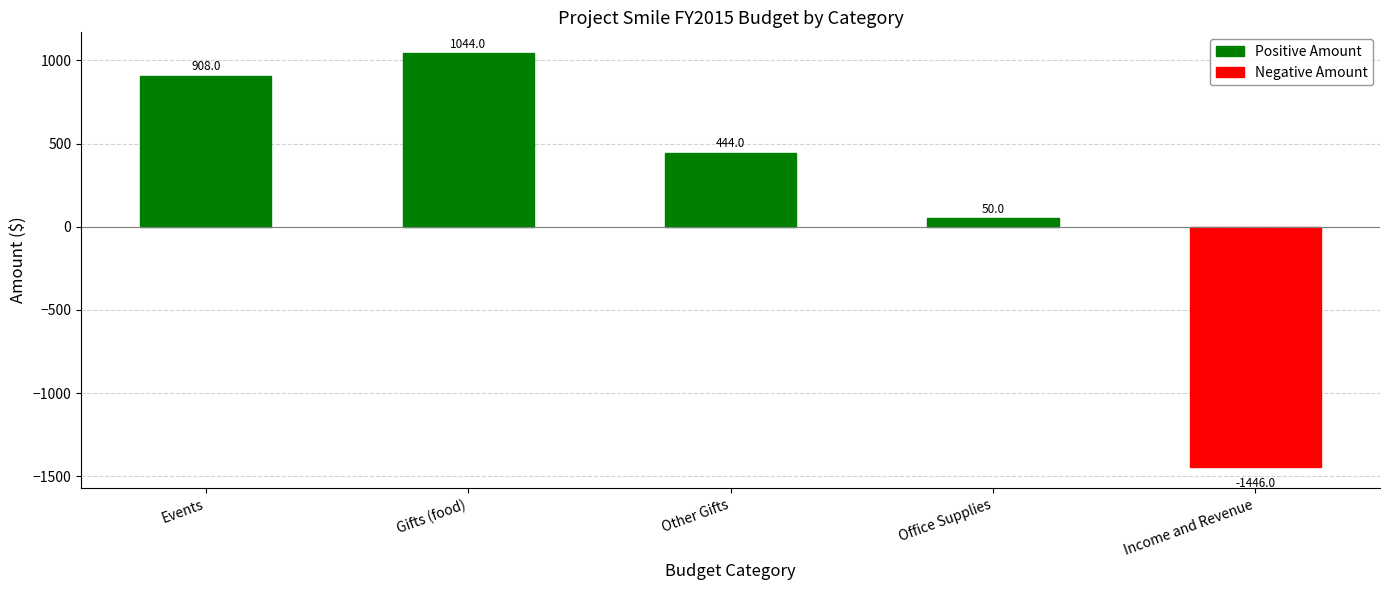

Where is the data nearest to the value -201?

Office Supplies